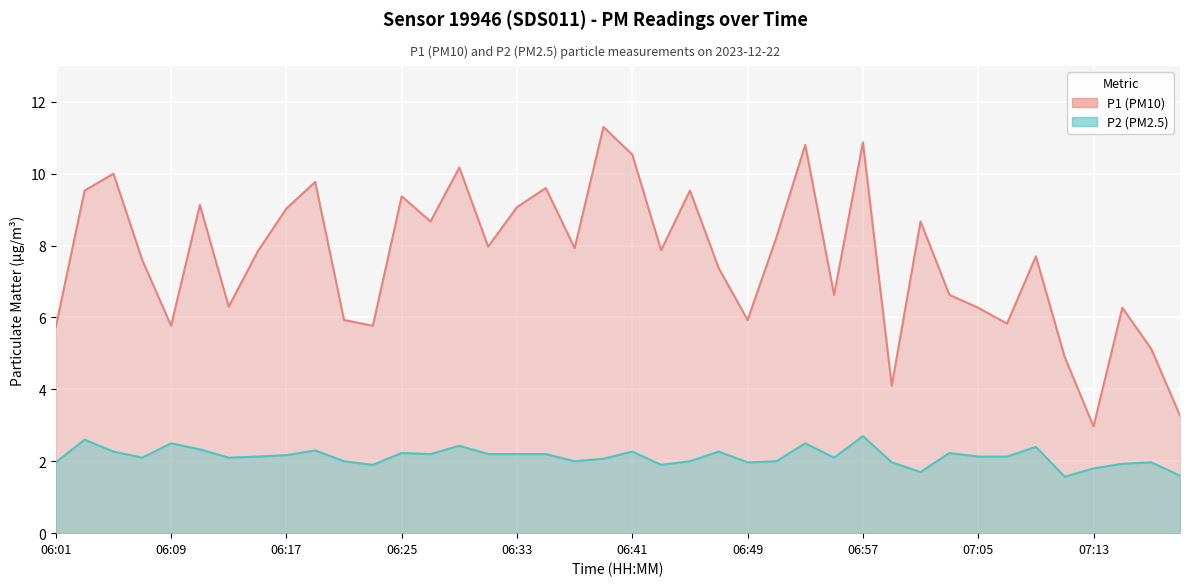

Which has a higher value, 06:37 or 06:17?

06:17